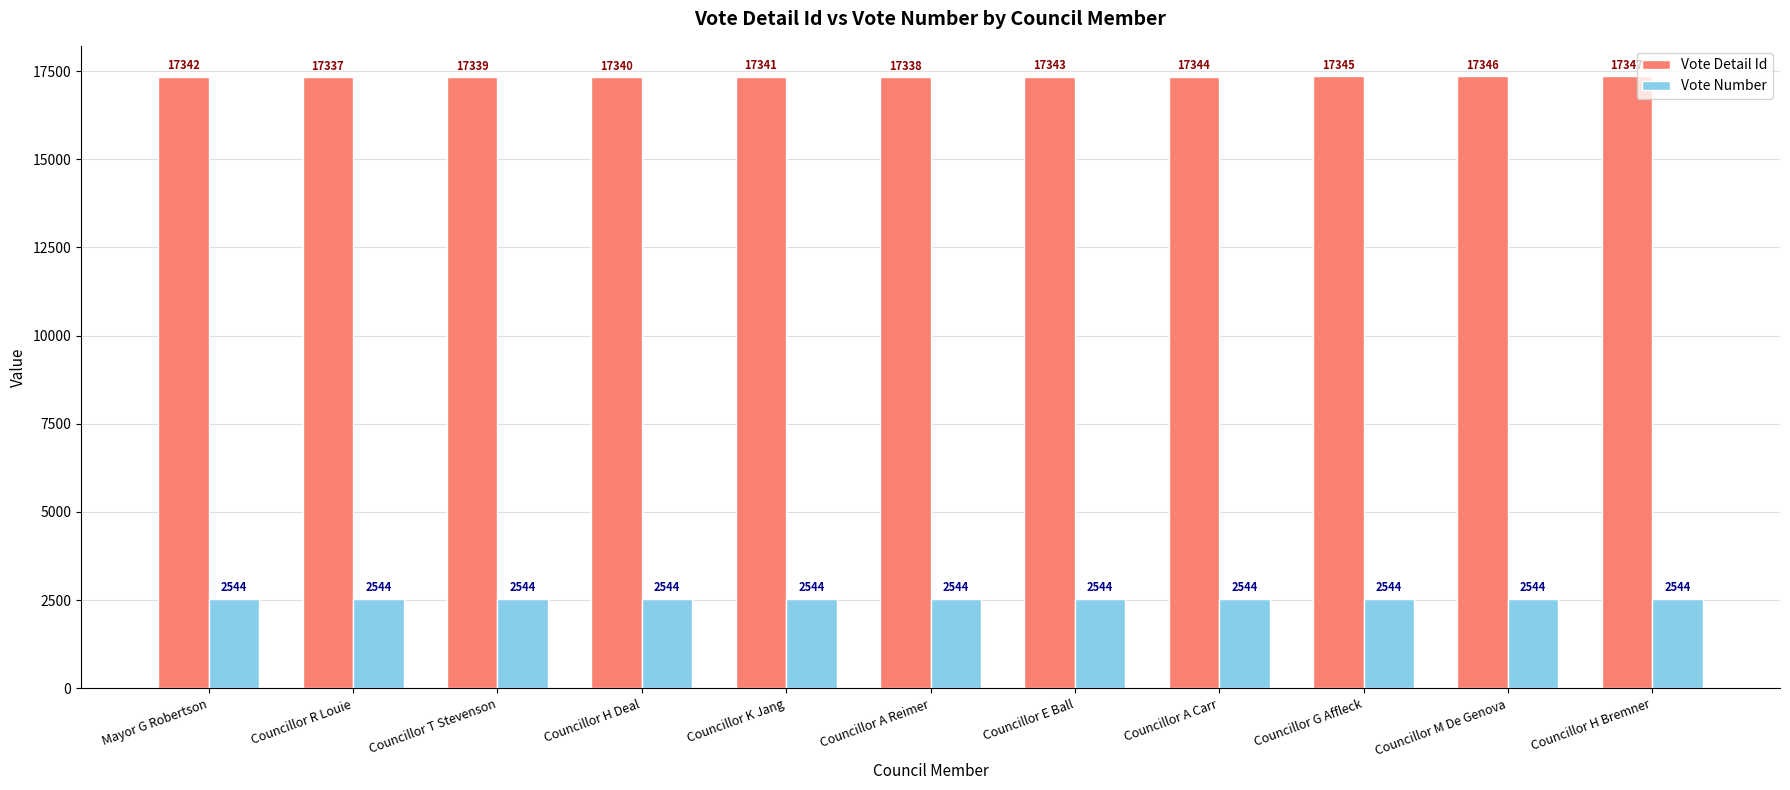

What is the highest value of the Vote Number series?

2544